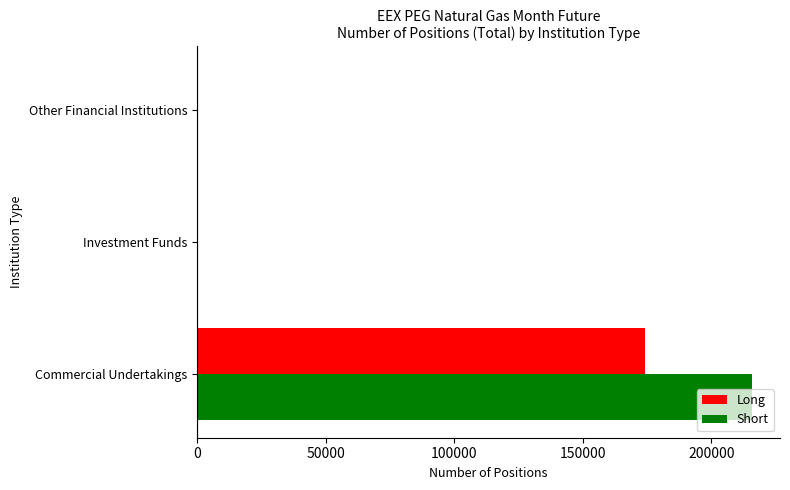

Count the number of data series in this chart.

2